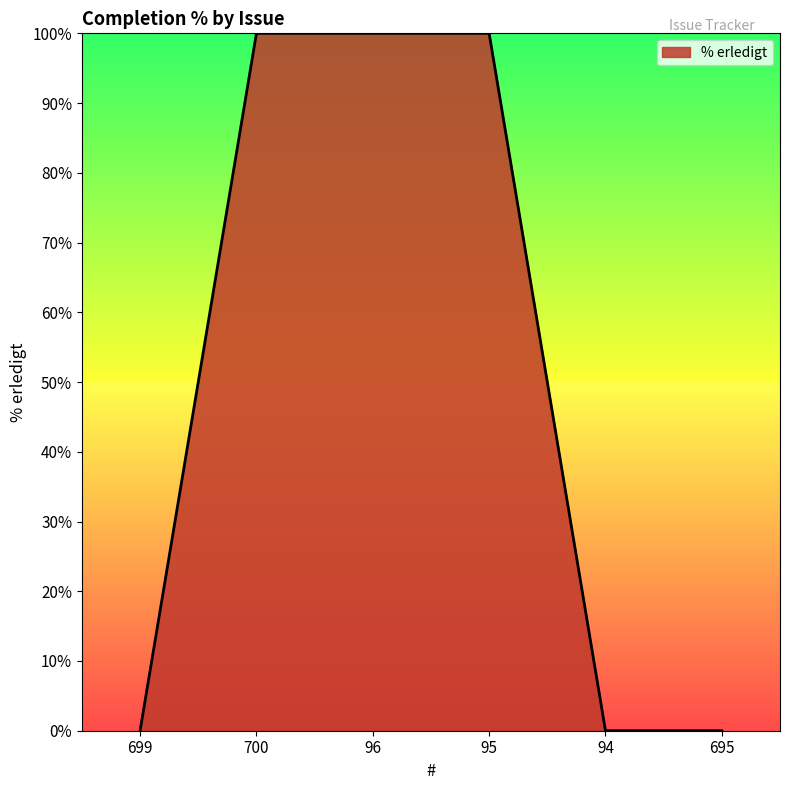

What is the change in value from 95 to 695?

-100